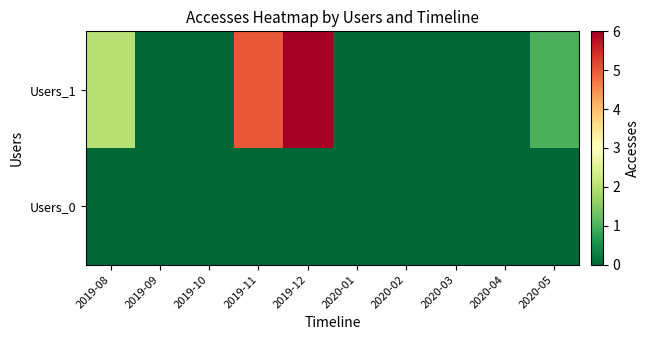

How many data points does each series have?

10